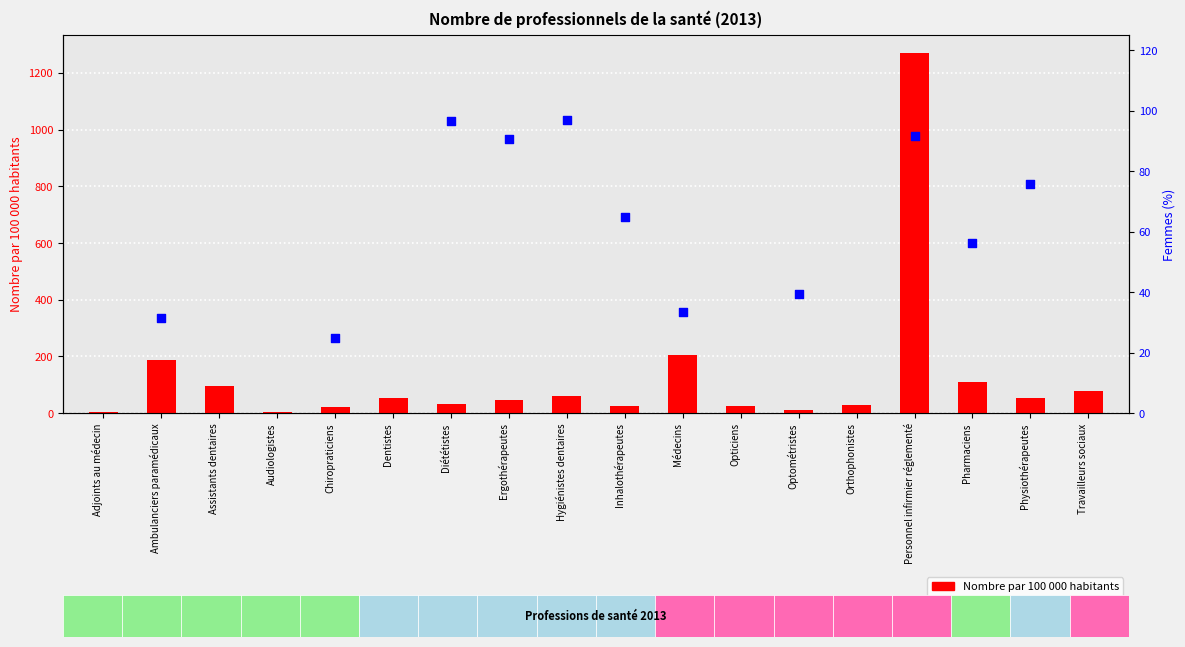

Between Ambulanciers paramédicaux and Pharmaciens, which is larger?

Ambulanciers paramédicaux